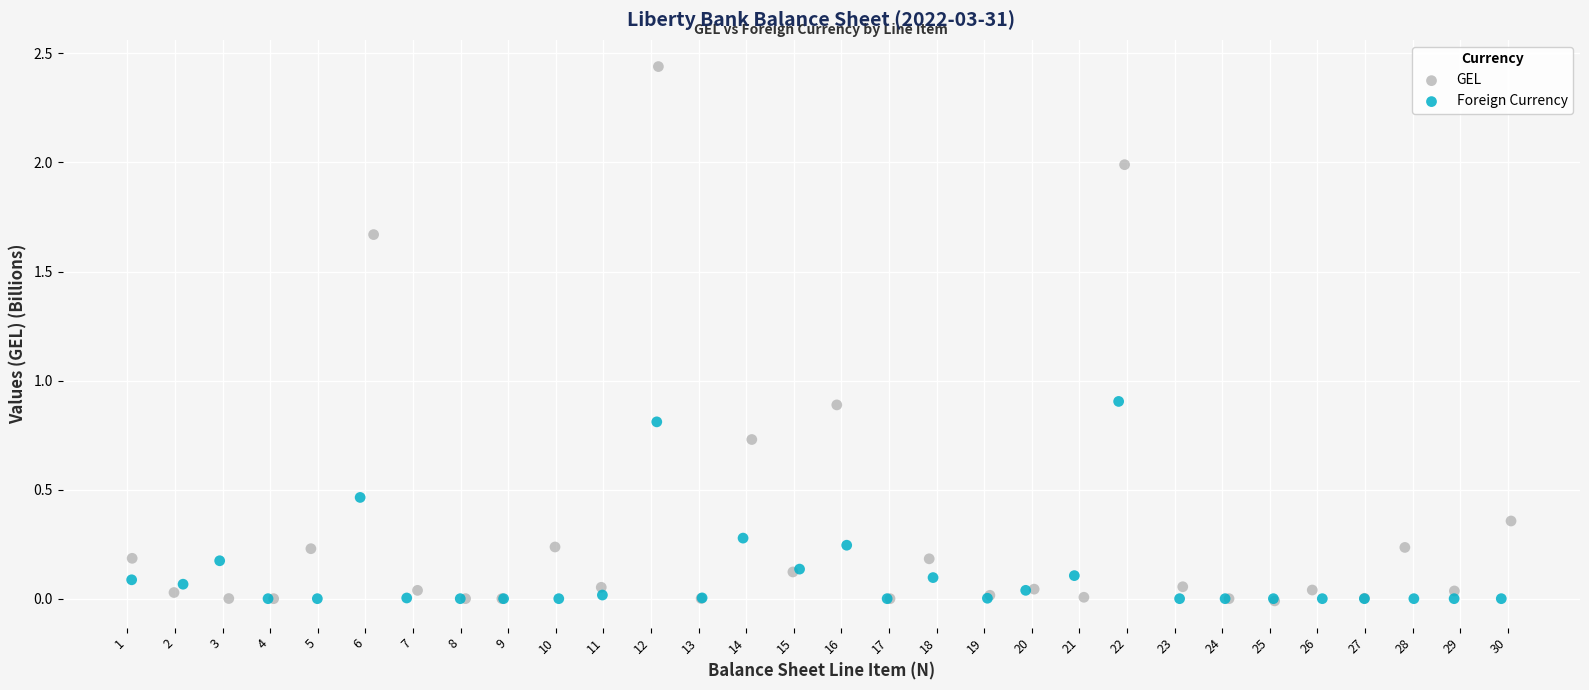

Which series has the widest spread of Y values?

GEL